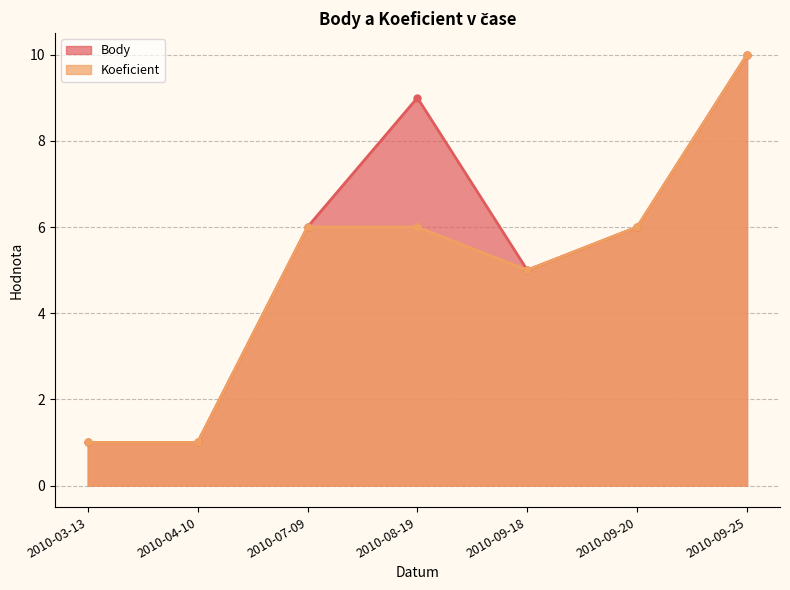

In Koeficient, how many points are lower than both neighbors (excluding endpoints)?

1